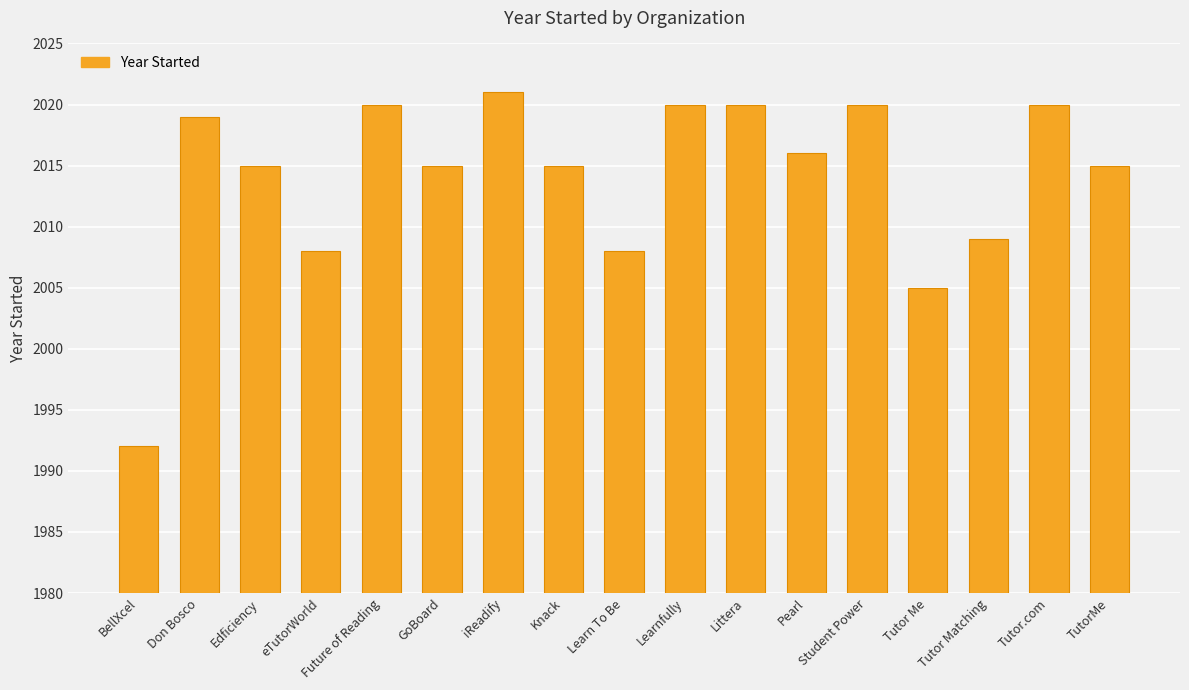

Which category has the lowest value across all series?

BellXcel